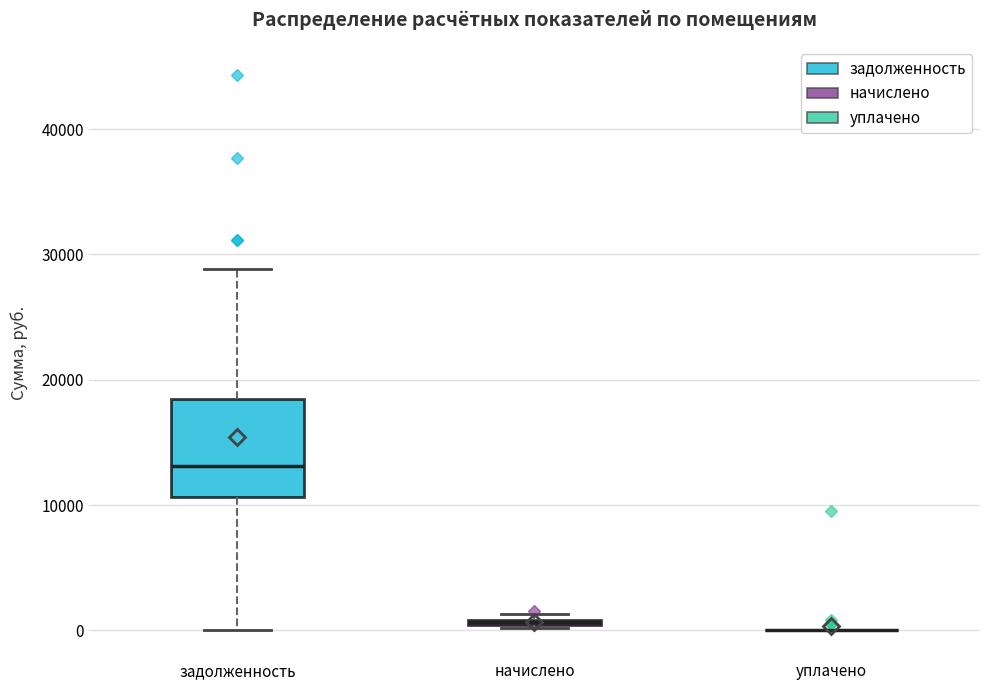

Where is the lower edge of the box for начислено on the y-axis? The values are not printed on the chart, so give them approximately, as read against the axis.

0